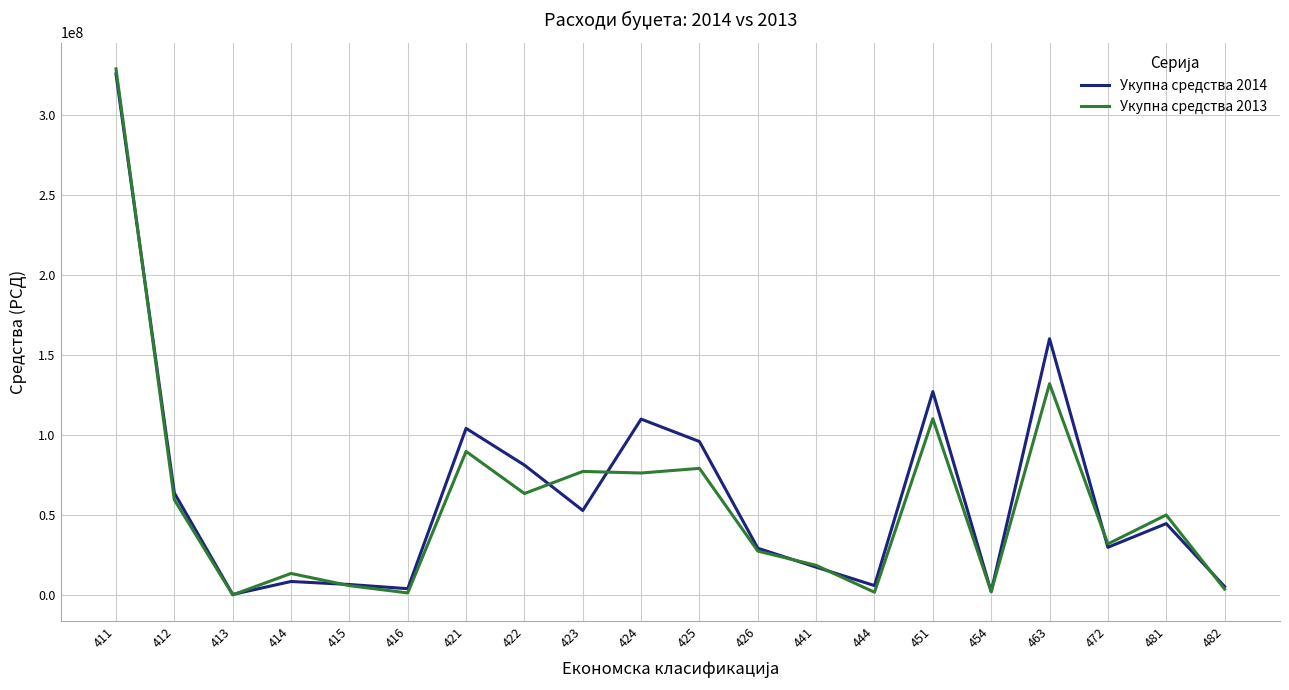

What is the spread (max minus min) of values at 425?

16755064